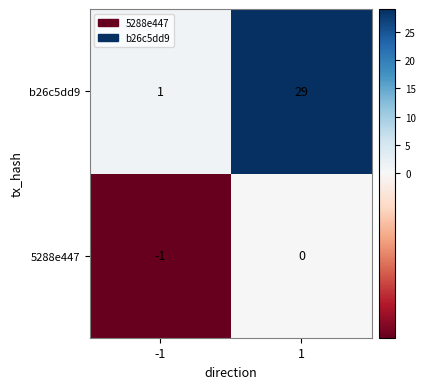

What is the total value across all series at 1?

29